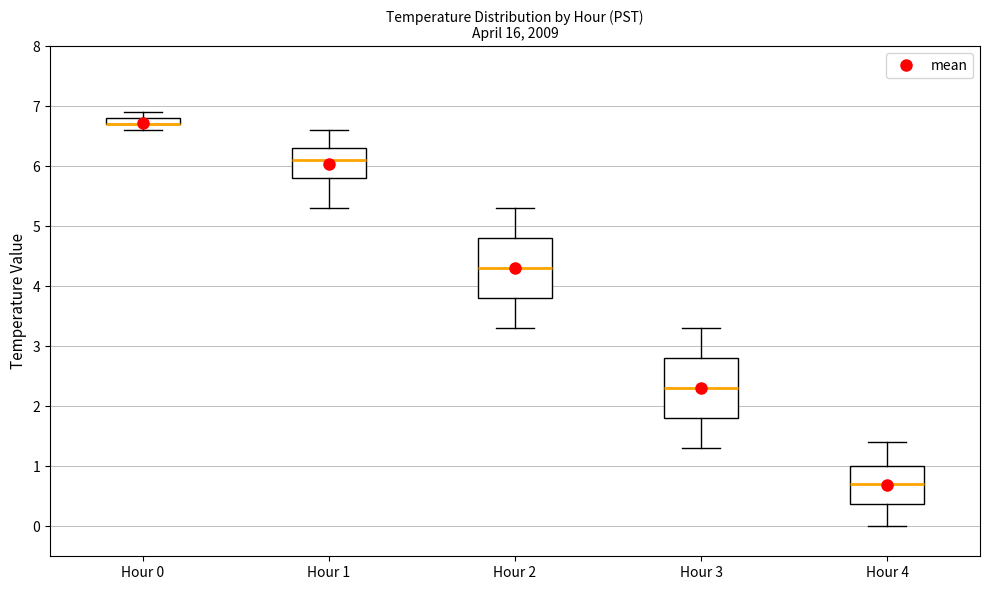

Where does the median line of the box for Hour 3 sit on the y-axis? The values are not printed on the chart, so give them approximately, as read against the axis.

2.3